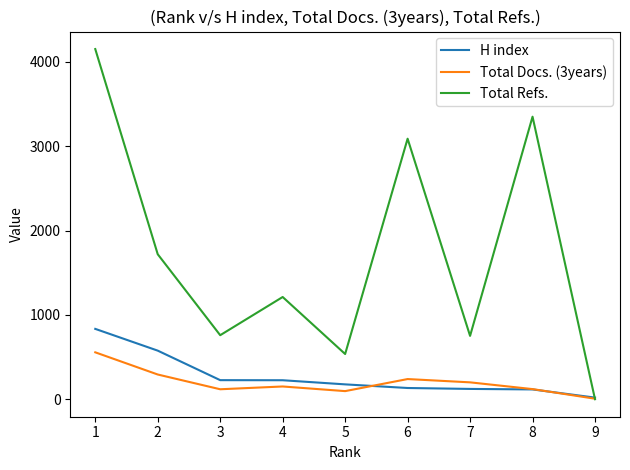

Rank the series by their maximum value, from lowest to highest.

Total Docs. (3years), H index, Total Refs.